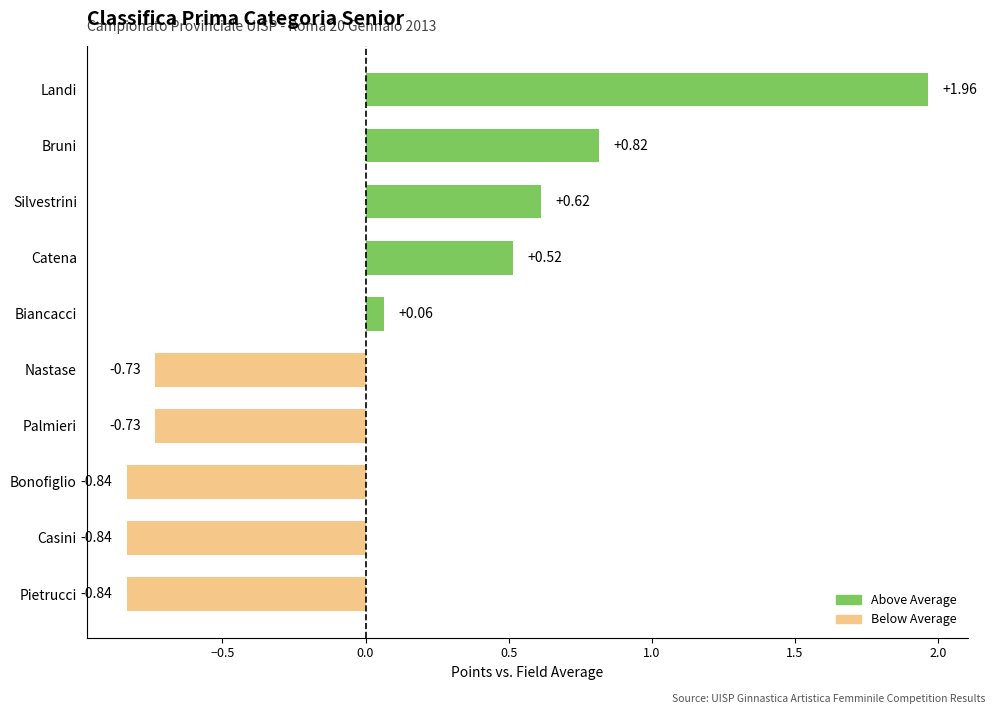

What is the label of the 8th bar from the top?

Bonofiglio